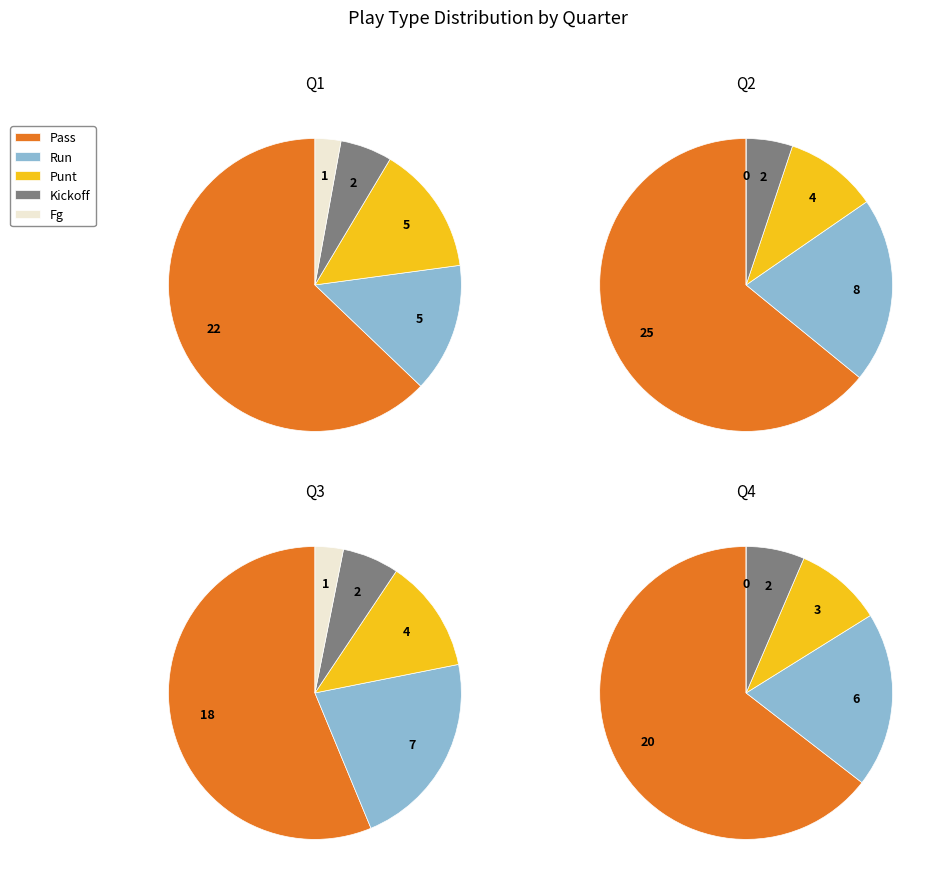

What percentage is NOT represented by 24?

85.8%